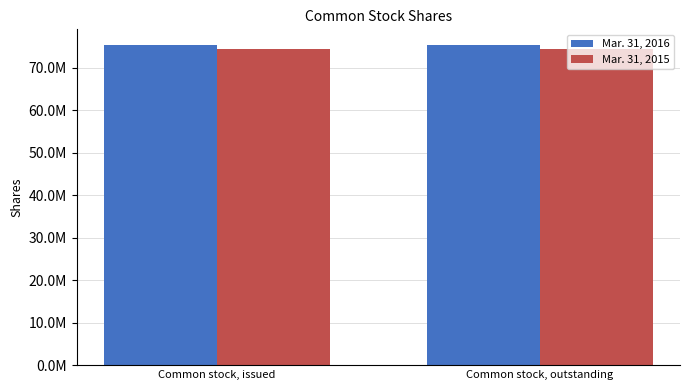

Does the chart contain any negative values?

No